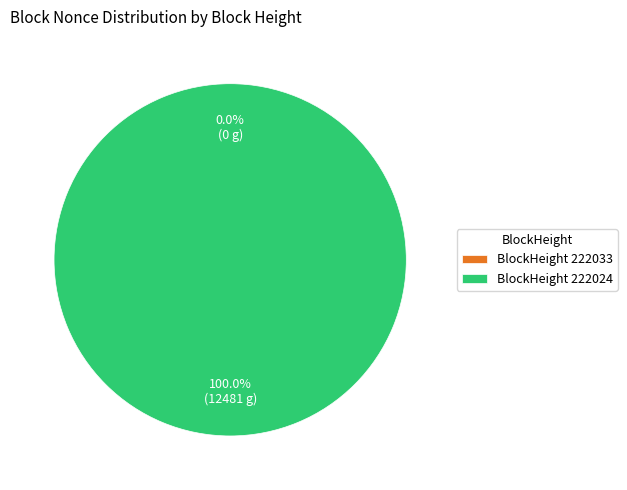

Which category accounts for the majority?

222024